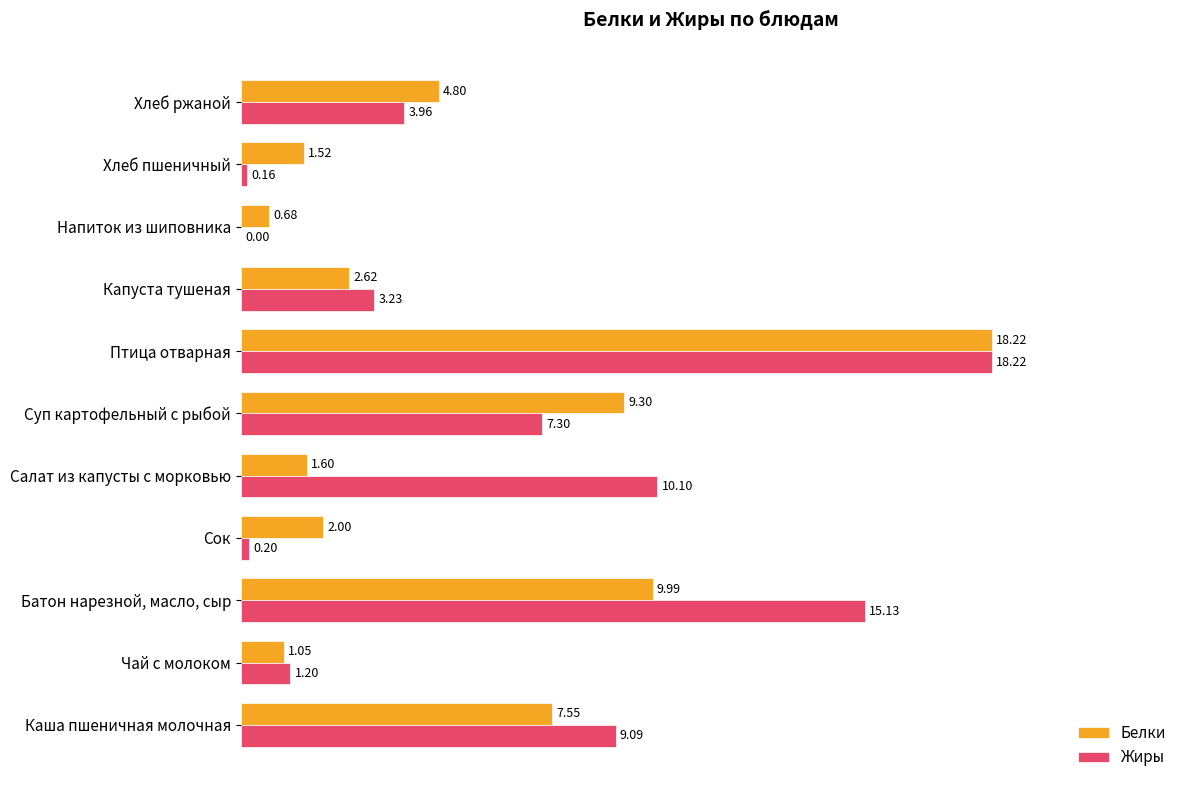

How many data points does each series have?

11